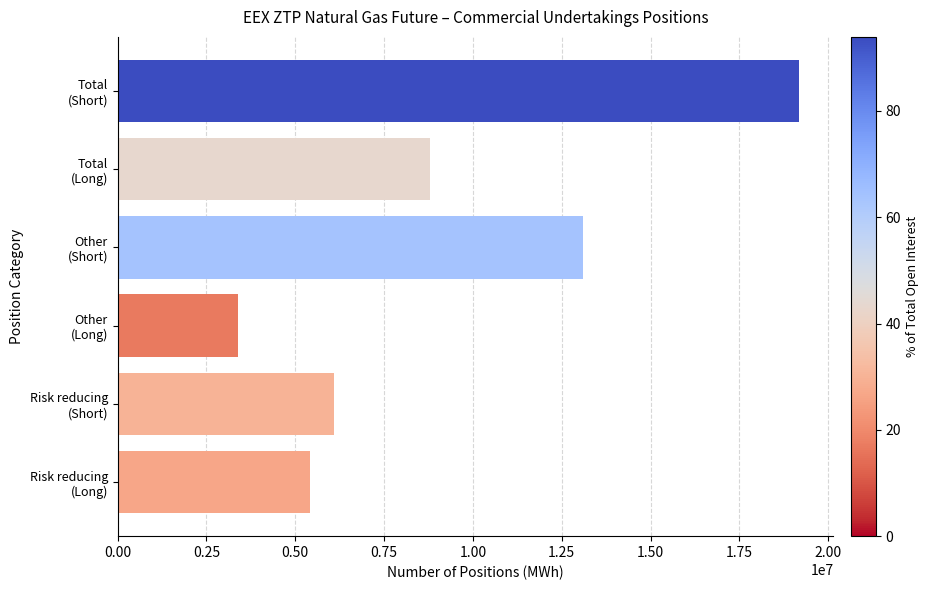

At which category does the chart reach its minimum across all series?

Other
(Long)